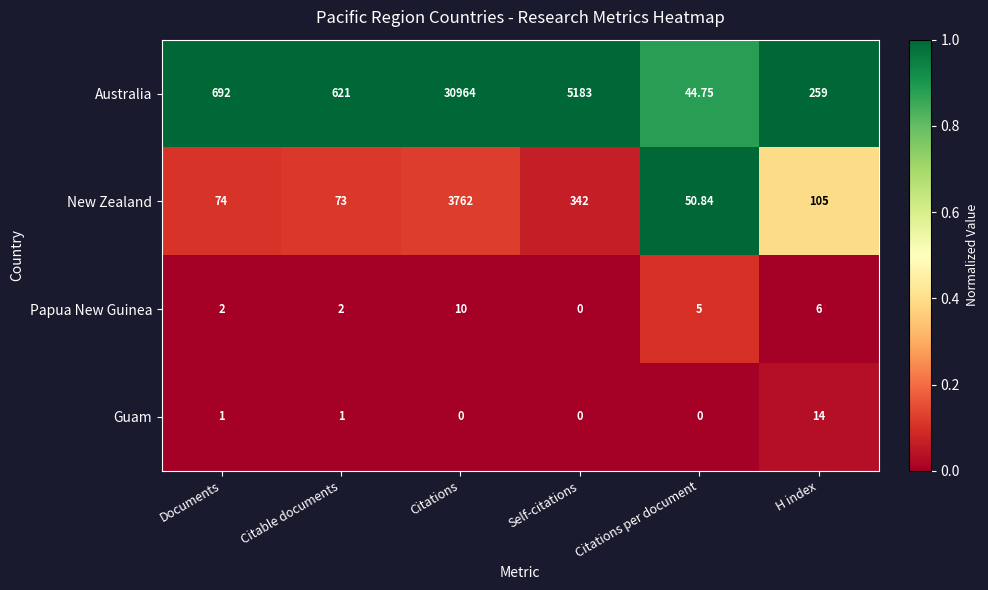

List the series in order of their peak value, lowest first.

Papua New Guinea, Guam, New Zealand, Australia